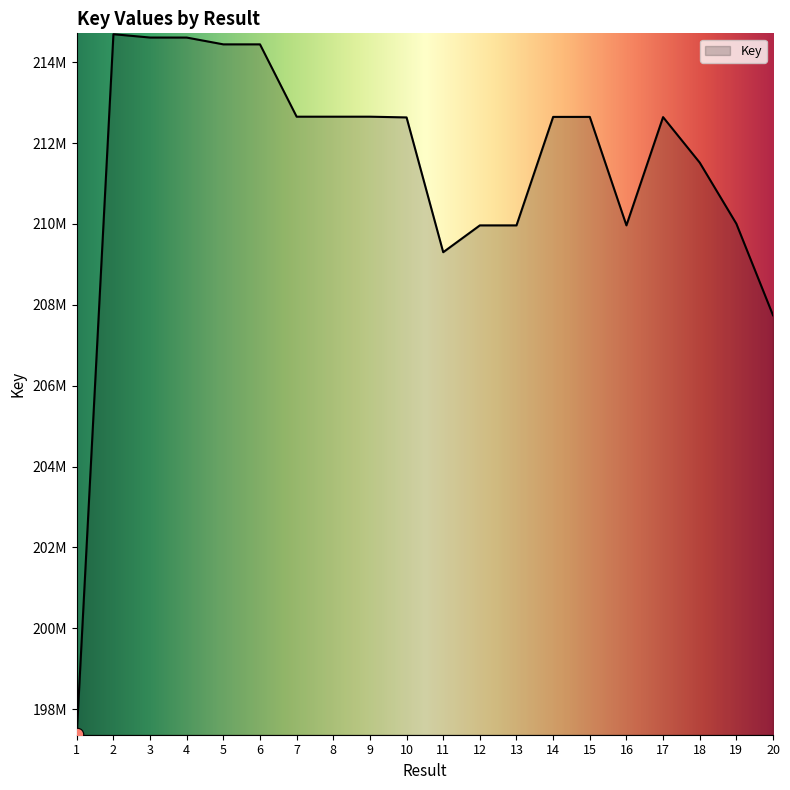

What is the ratio of the value at 19 to the value at 14?

1.0